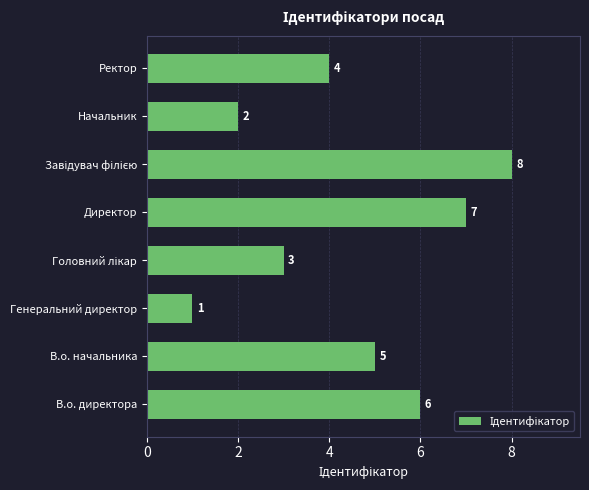

At which category does the chart reach its minimum across all series?

Генеральний директор